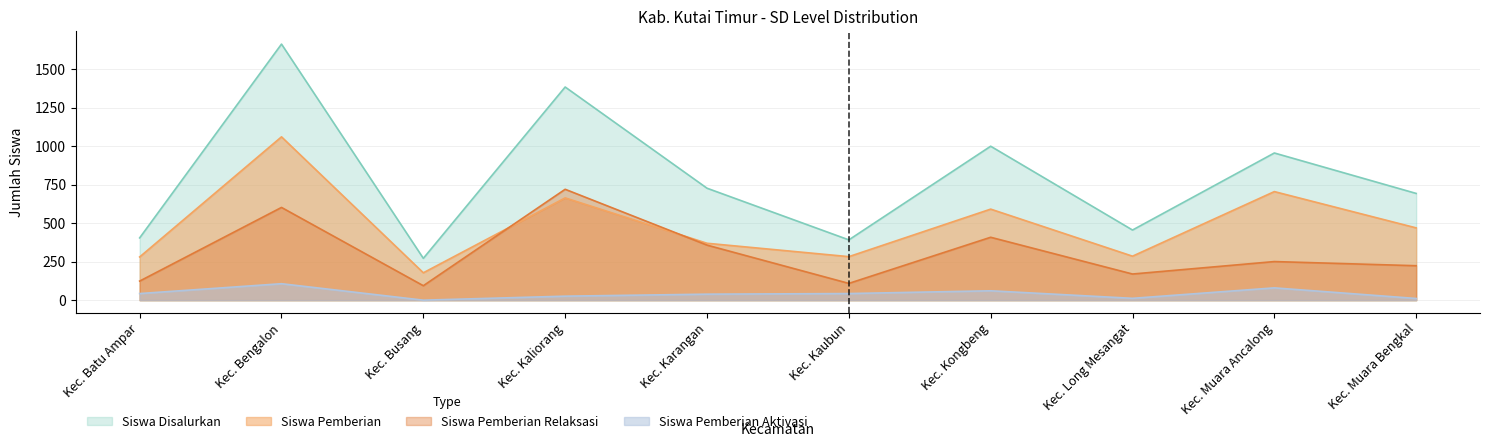

True or false: Siswa Pemberian Relaksasi has more than 0 interior local peaks.

True